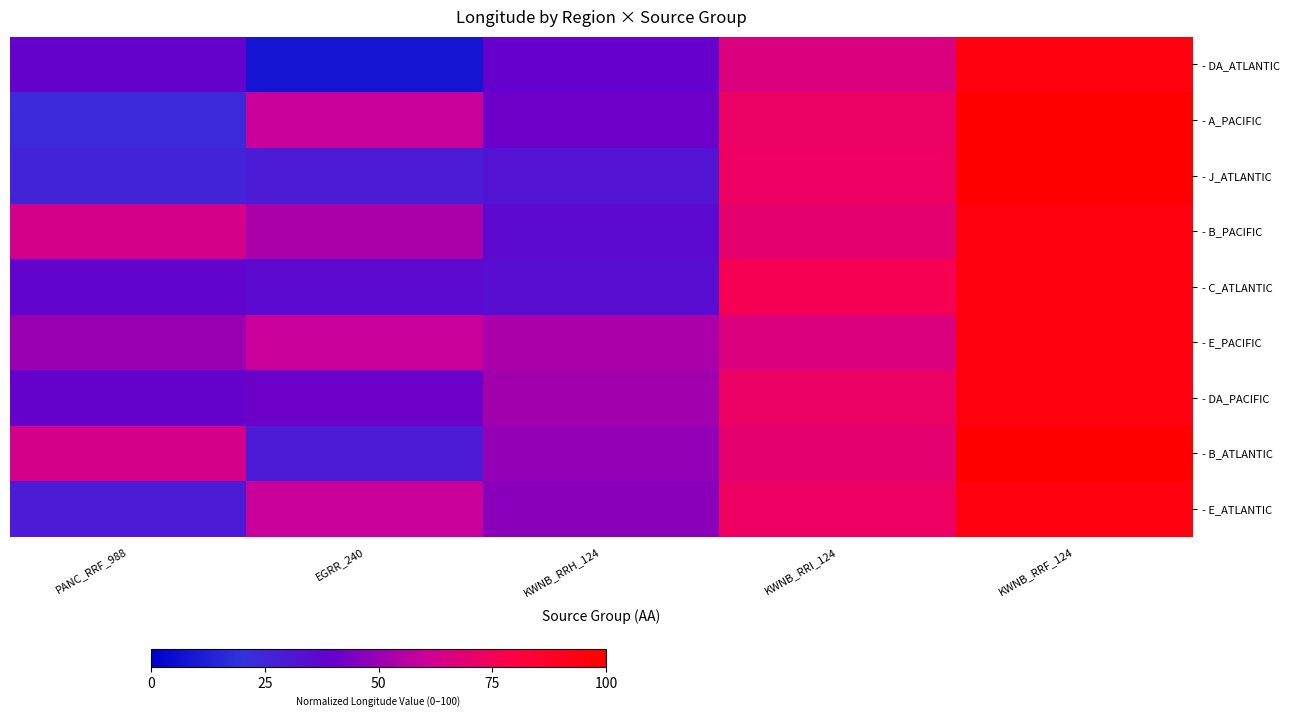

Which label corresponds to the smallest value in the chart?

EGRR_240